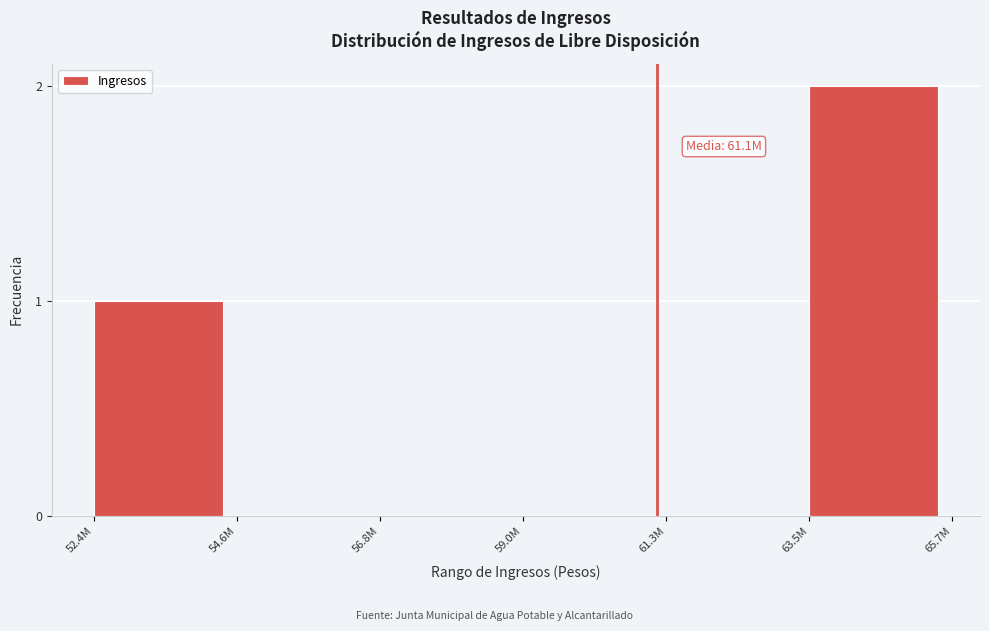

Reading right to left, extract all data points from this chart.

63.5M=2	61.3M=0	59.0M=0	56.8M=0	54.6M=0	52.4M=1